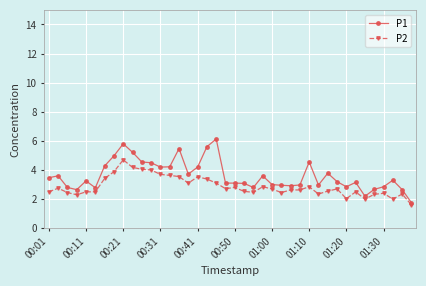

What is the average value of the P1 series?

3.6